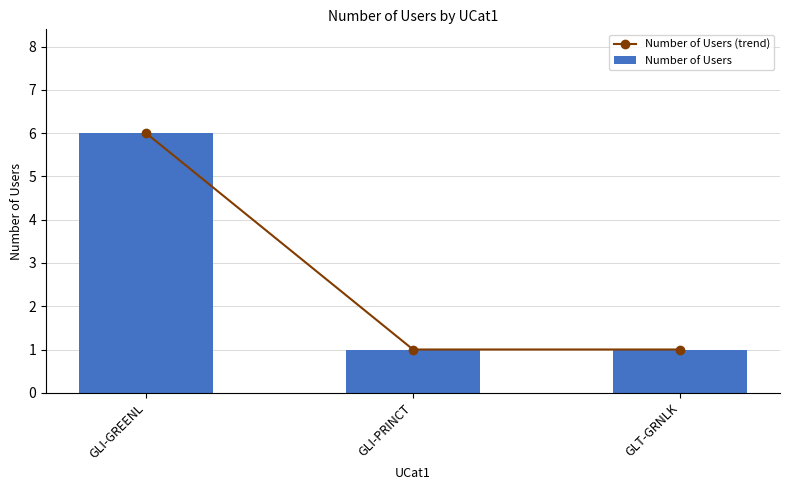

What is the approximate value of Number of Users (trend) at GLI-GREENL?

6